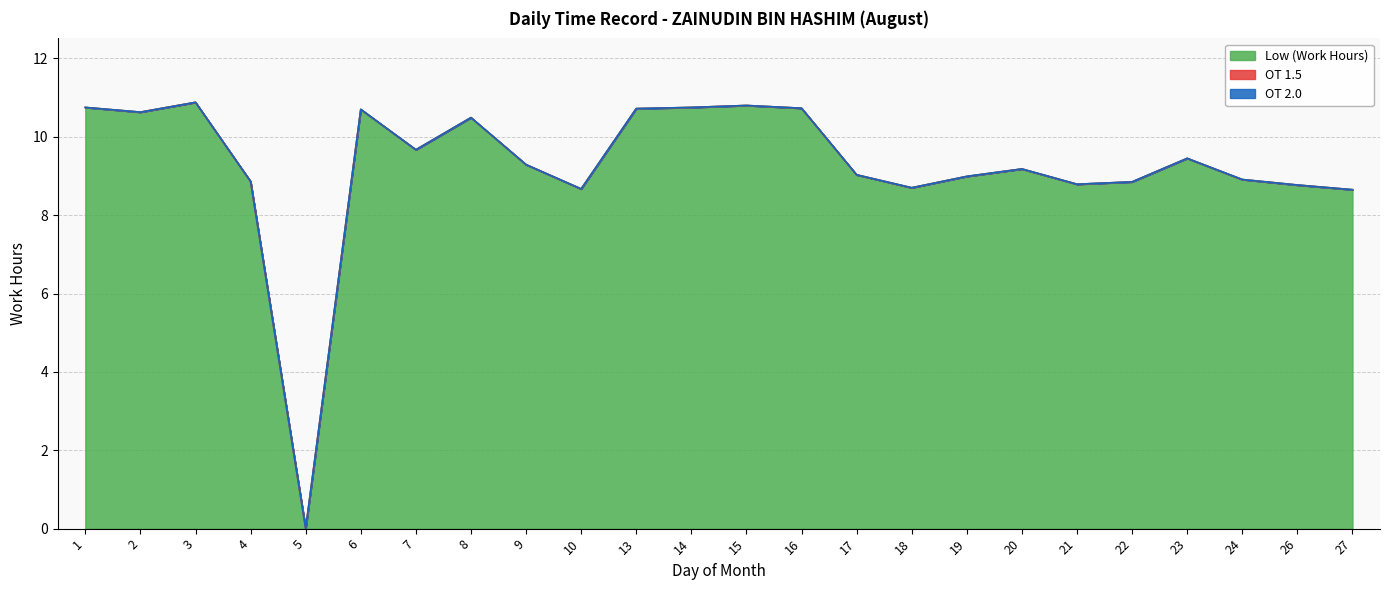

Reading left to right, list all the values displayed in this chart.

Low (Work Hours): 1=10.8	2=10.6	3=10.9	4=8.9	5=0.0	6=10.7	7=9.7	8=10.5	9=9.3	10=8.7	13=10.7	14=10.8	15=10.8	16=10.7	17=9.0	18=8.7	19=9.0	20=9.2	21=8.8	22=8.8	23=9.4	24=8.9	26=8.8	27=8.7
OT 1.5: 1=0.0	2=0.0	3=0.0	4=0.0	5=0.0	6=0.0	7=0.0	8=0.0	9=0.0	10=0.0	13=0.0	14=0.0	15=0.0	16=0.0	17=0.0	18=0.0	19=0.0	20=0.0	21=0.0	22=0.0	23=0.0	24=0.0	26=0.0	27=0.0
OT 2.0: 1=0.0	2=0.0	3=0.0	4=0.0	5=0.0	6=0.0	7=0.0	8=0.0	9=0.0	10=0.0	13=0.0	14=0.0	15=0.0	16=0.0	17=0.0	18=0.0	19=0.0	20=0.0	21=0.0	22=0.0	23=0.0	24=0.0	26=0.0	27=0.0